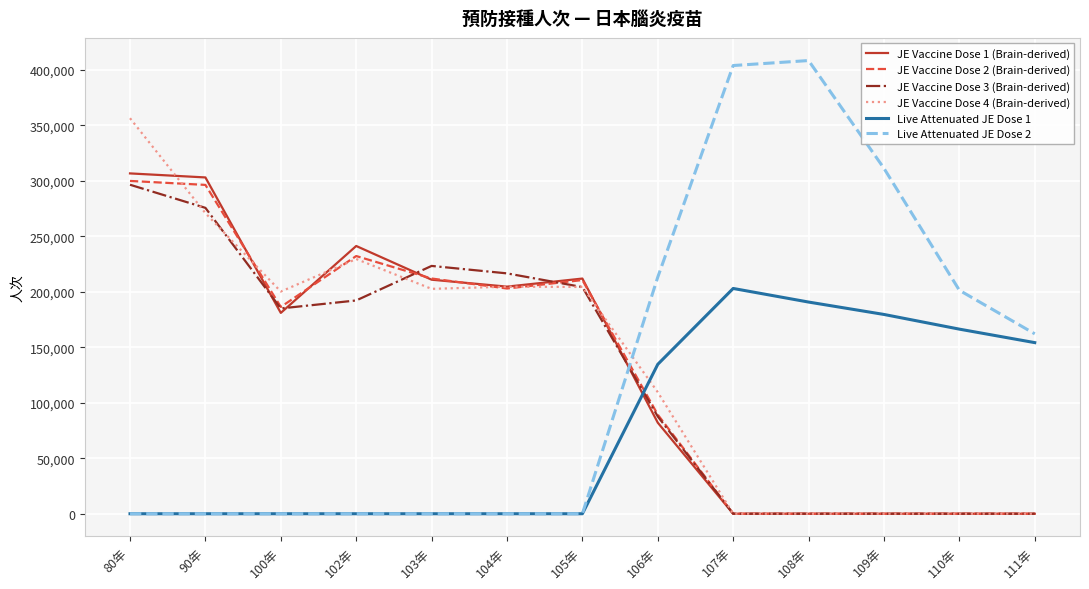

What is the maximum value for Live Attenuated JE Dose 2?

408264